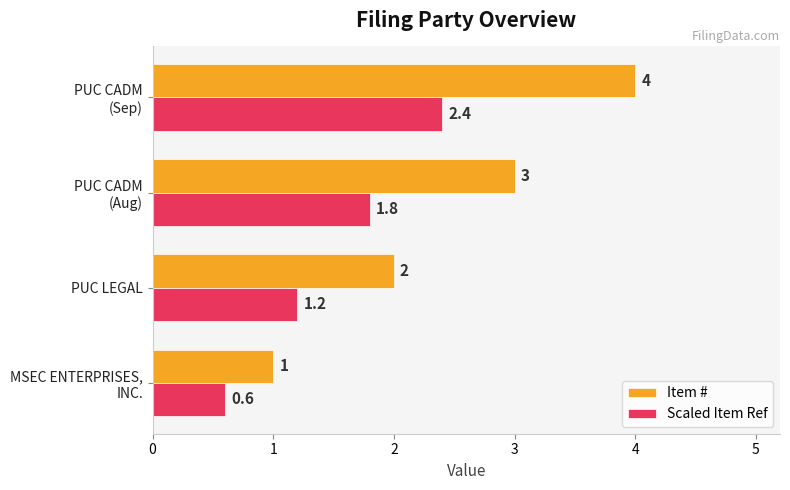

Count the number of categories in the chart.

4